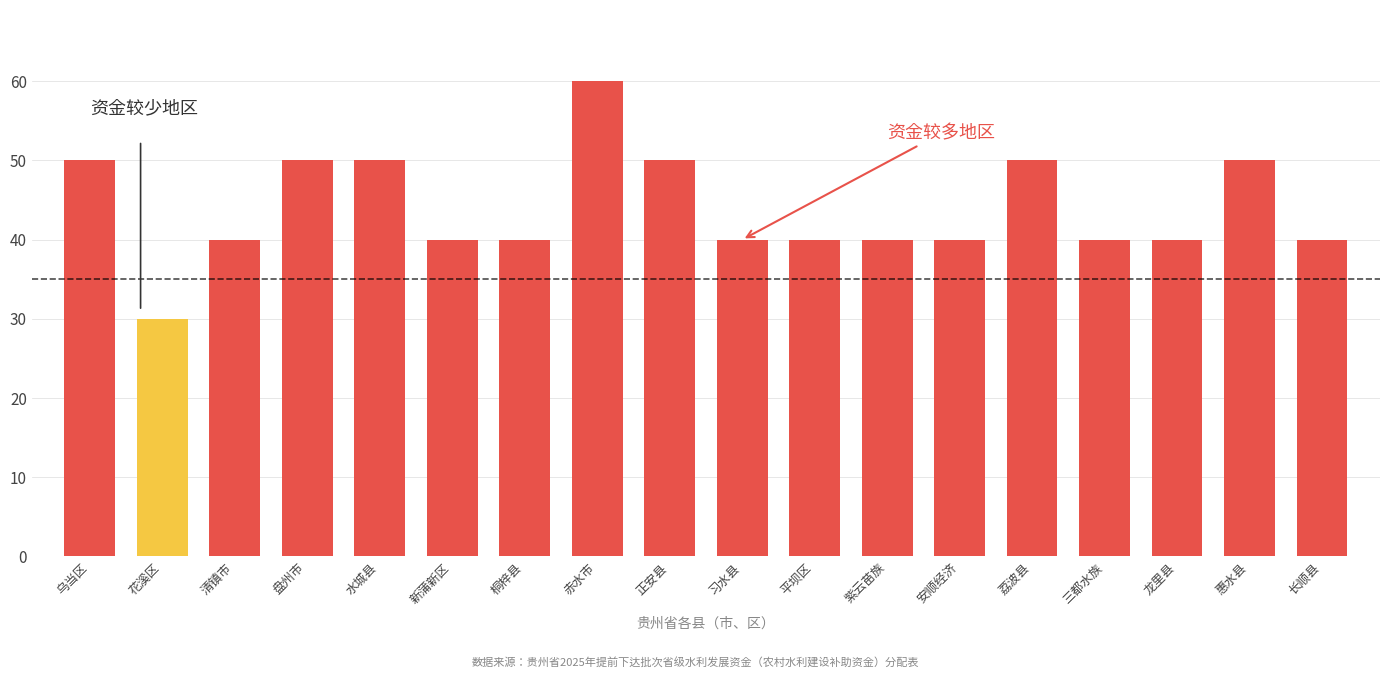

Which category has the highest value across all series?

赤水市